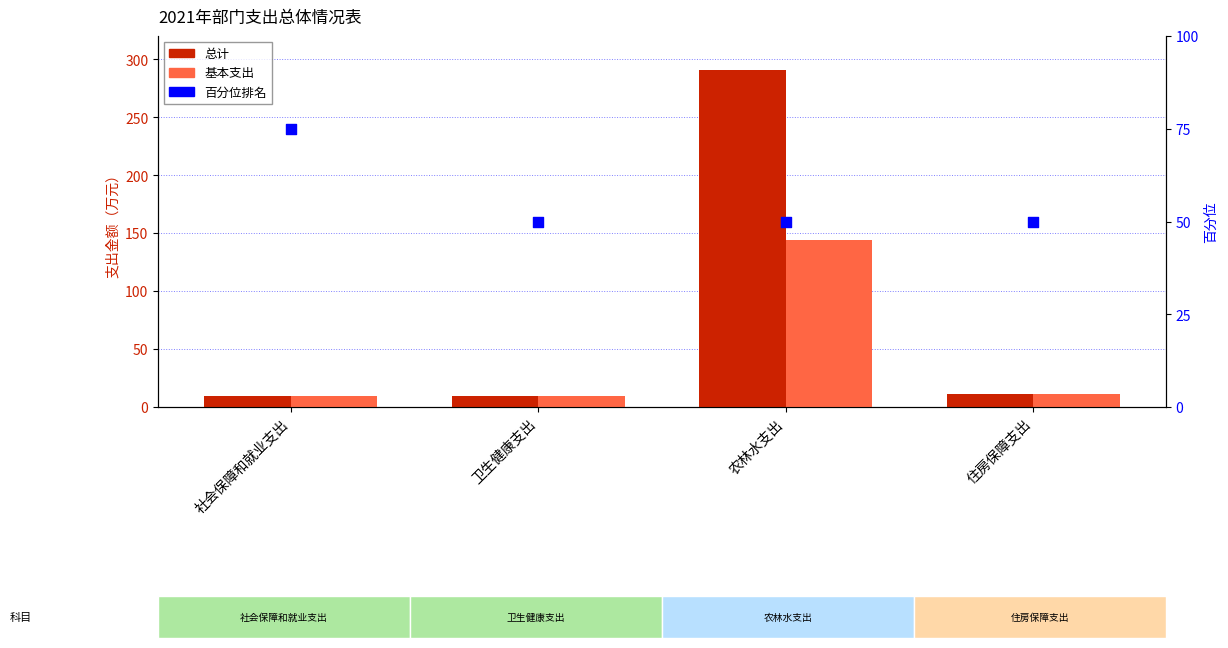

At which category is the sum across all series the highest?

农林水支出